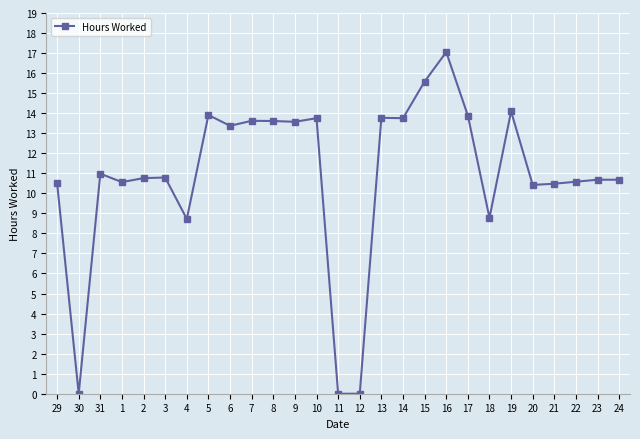

What is the value of the 20th point from the left?

13.9